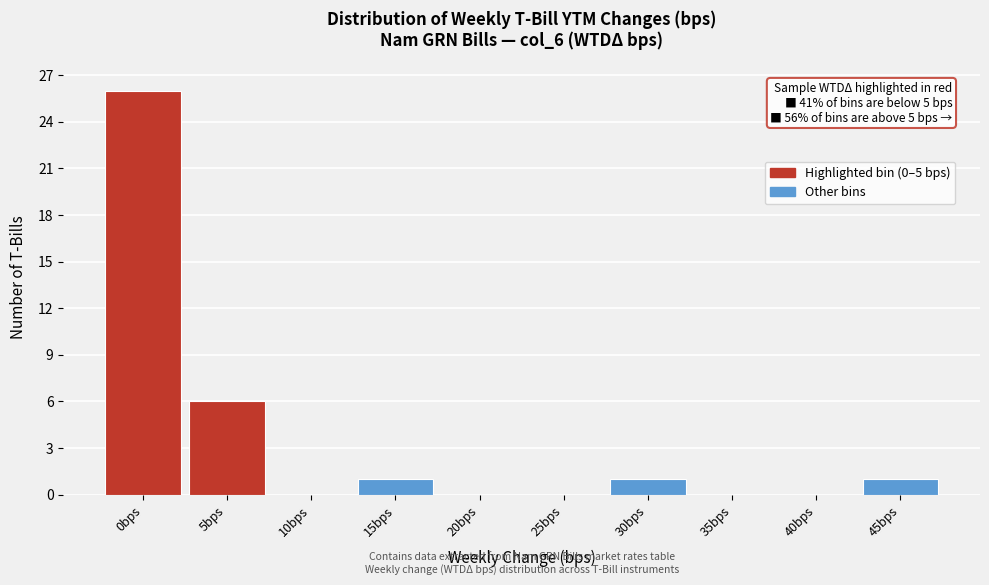

Reading left to right, extract all data points from this chart.

0bps=26	5bps=6	10bps=0	15bps=1	20bps=0	25bps=0	30bps=1	35bps=0	40bps=0	45bps=1